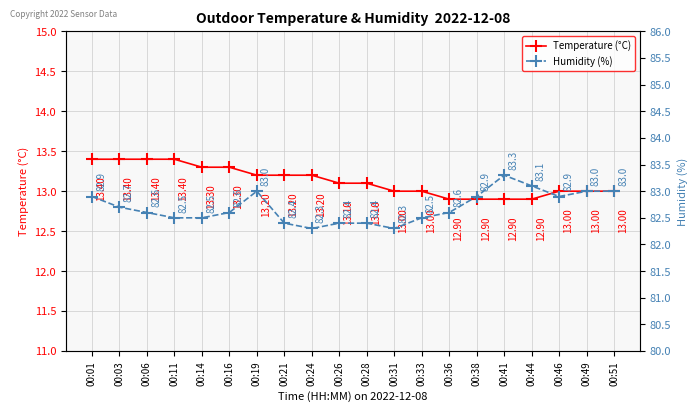

Rank the series by their average value, from lowest to highest.

Temperature (°C), Humidity (%)